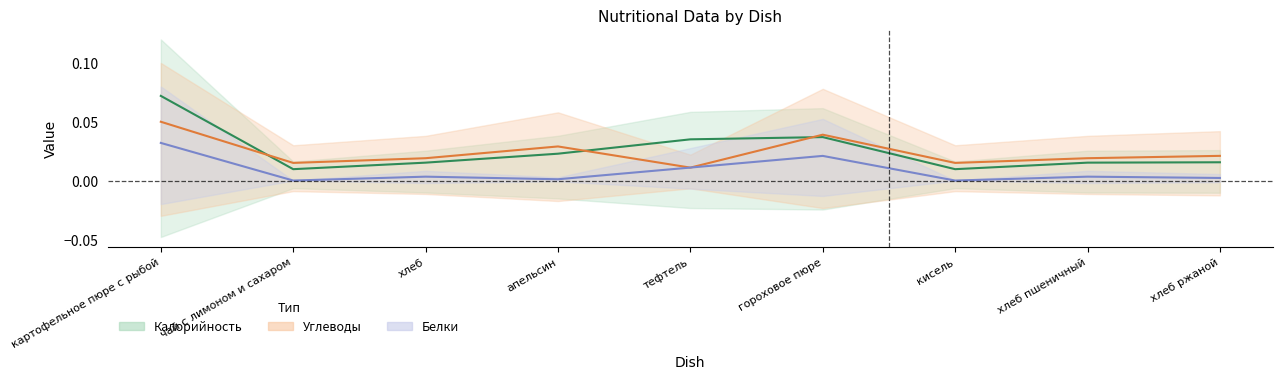

The value of Белки at хлеб пшеничный is 0.0. True or false?

False